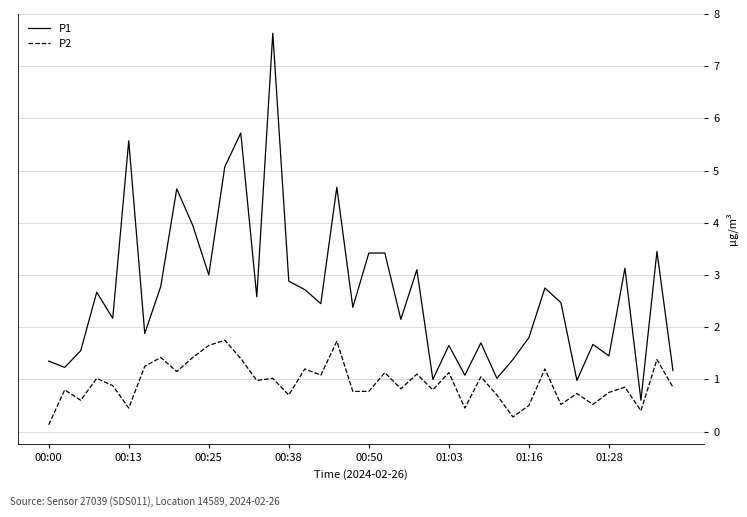

What are all the series names shown in the legend?

P1, P2